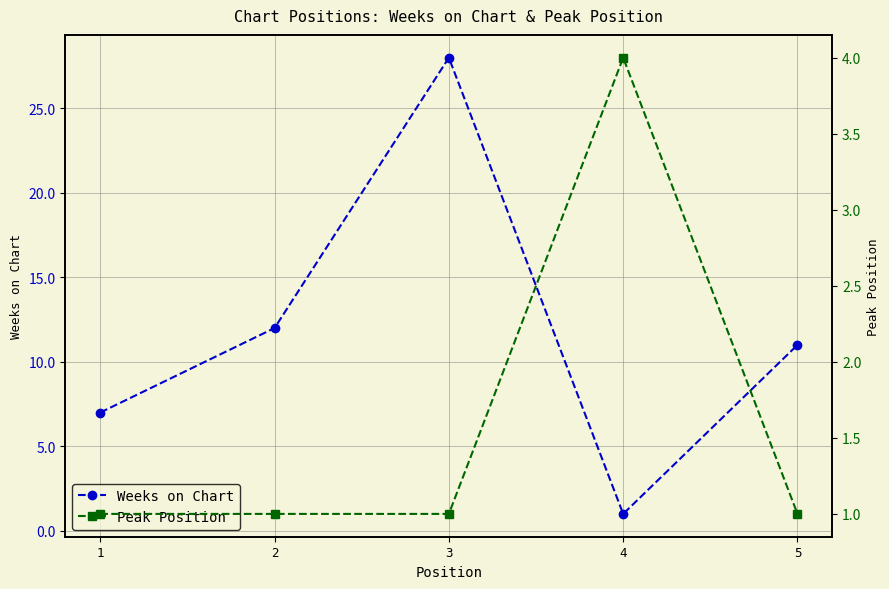

List the labels in order of Weeks on Chart value, largest first.

3, 2, 5, 1, 4